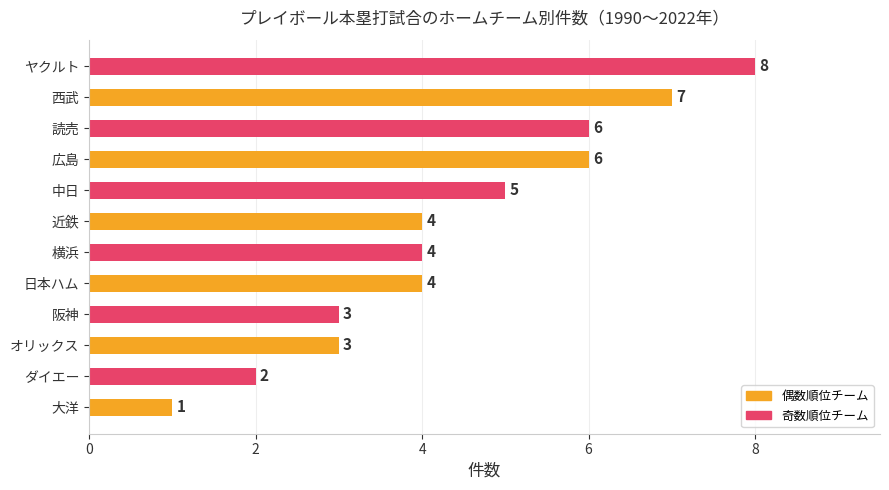

Count the values in the range 3 to 6.

8